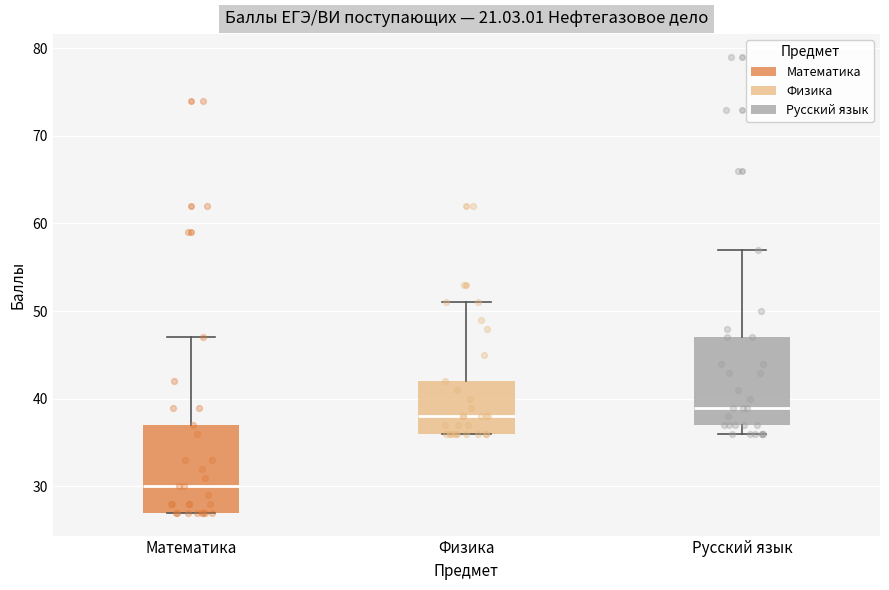

Reading left to right, transcribe this box plot: for each box, give where its median line is, the range the box spans, and where its two whiskers end, as read against the y-axis. The values are not printed on the chart, so give them approximately, as read against the axis.

Математика: median 30, box 27 to 37, whiskers 27 to 47
Физика: median 38, box 36 to 42, whiskers 36 to 51
Русский язык: median 39, box 37 to 47, whiskers 36 to 57